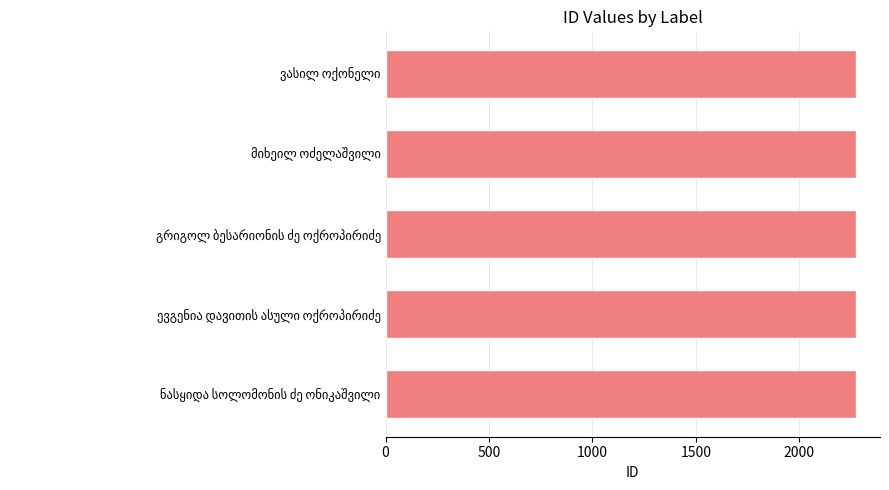

What is the sum of all values?

11370